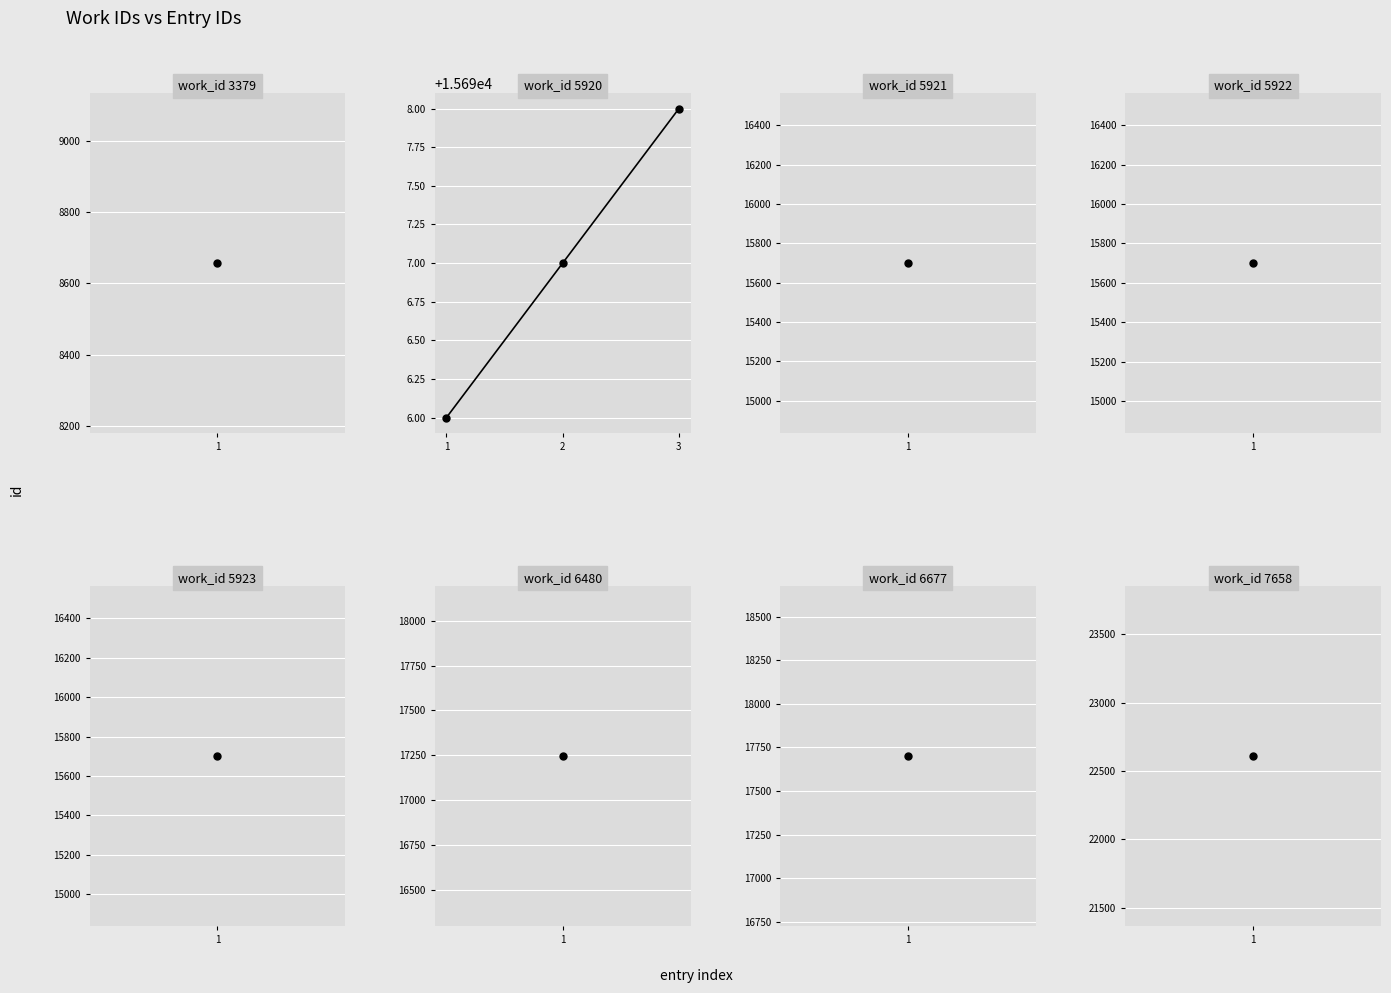

Rank the categories by value from highest to lowest.

3, 2, 1